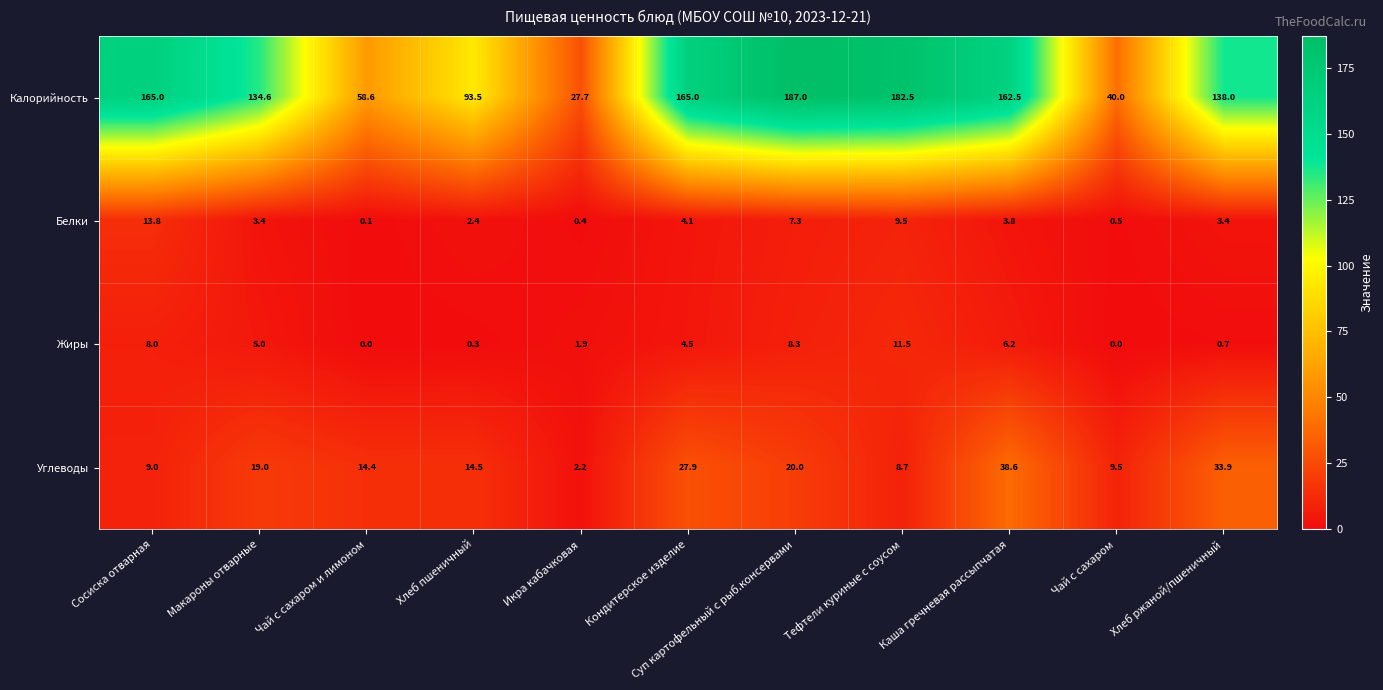

Count the number of categories in the chart.

11